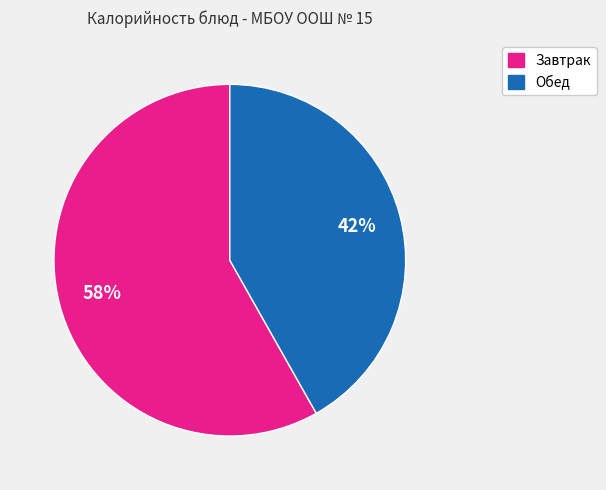

Is there a majority slice in this chart?

Yes